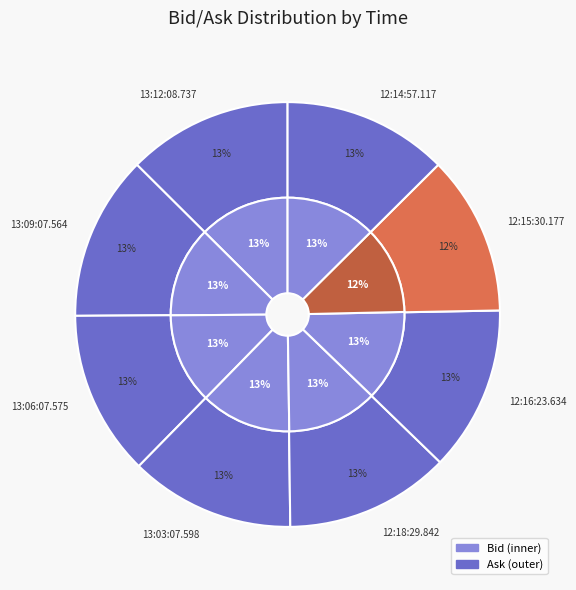

To the nearest percent, what portion does 6 represent?

12%